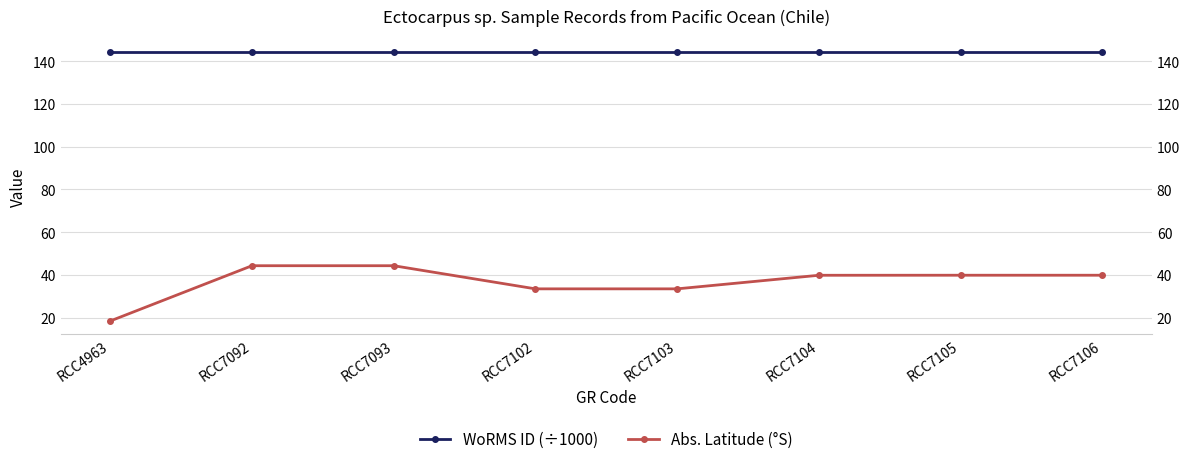

The Abs. Latitude (°S) series shows 33.5 at RCC7103. True or false?

True